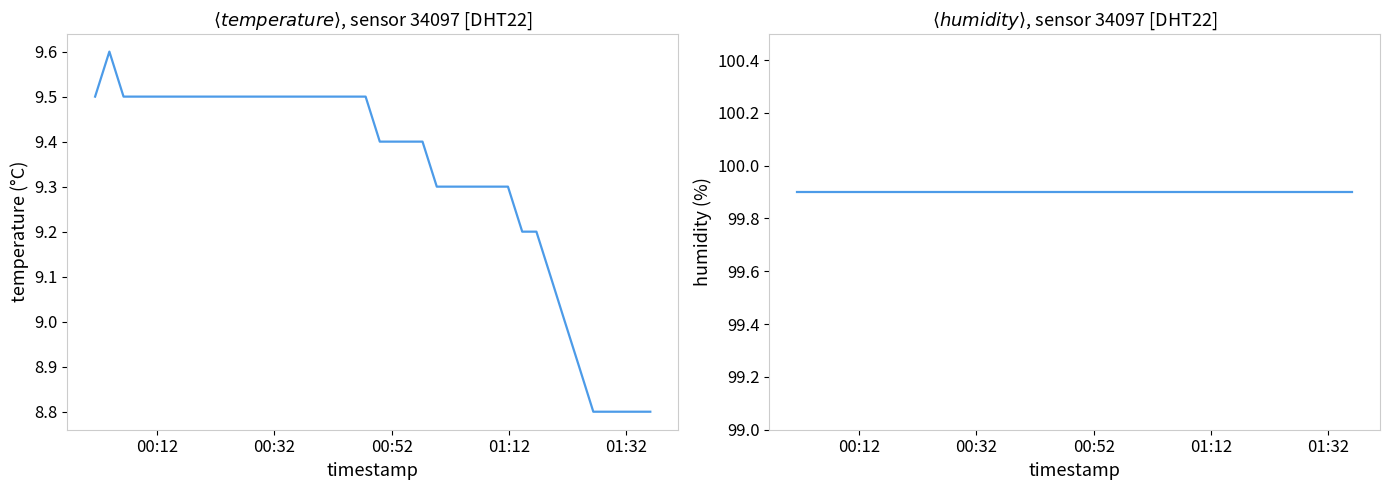

Reading left to right, what are all the values shown in this chart?

temperature: 9.5	9.6	9.5	9.5	9.5	9.5	9.5	9.5	9.5	9.5	9.5	9.5	9.5	9.5	9.5	9.5	9.5	9.5	9.5	9.5	9.4	9.4	9.4	9.4	9.3	9.3	9.3	9.3	9.3	9.3	9.2	9.2	9.1	9.0	8.9	8.8	8.8	8.8	8.8	8.8
humidity: 99.9	99.9	99.9	99.9	99.9	99.9	99.9	99.9	99.9	99.9	99.9	99.9	99.9	99.9	99.9	99.9	99.9	99.9	99.9	99.9	99.9	99.9	99.9	99.9	99.9	99.9	99.9	99.9	99.9	99.9	99.9	99.9	99.9	99.9	99.9	99.9	99.9	99.9	99.9	99.9